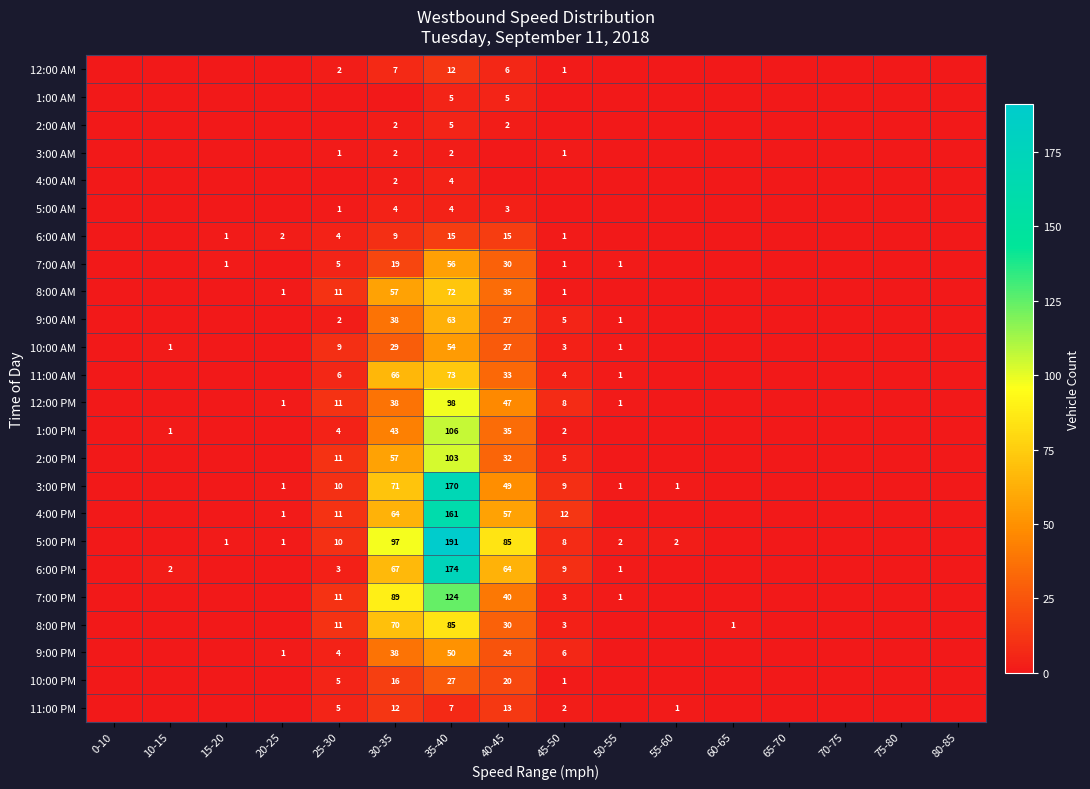

At which label does 4:00 AM reach its minimum?

0-10